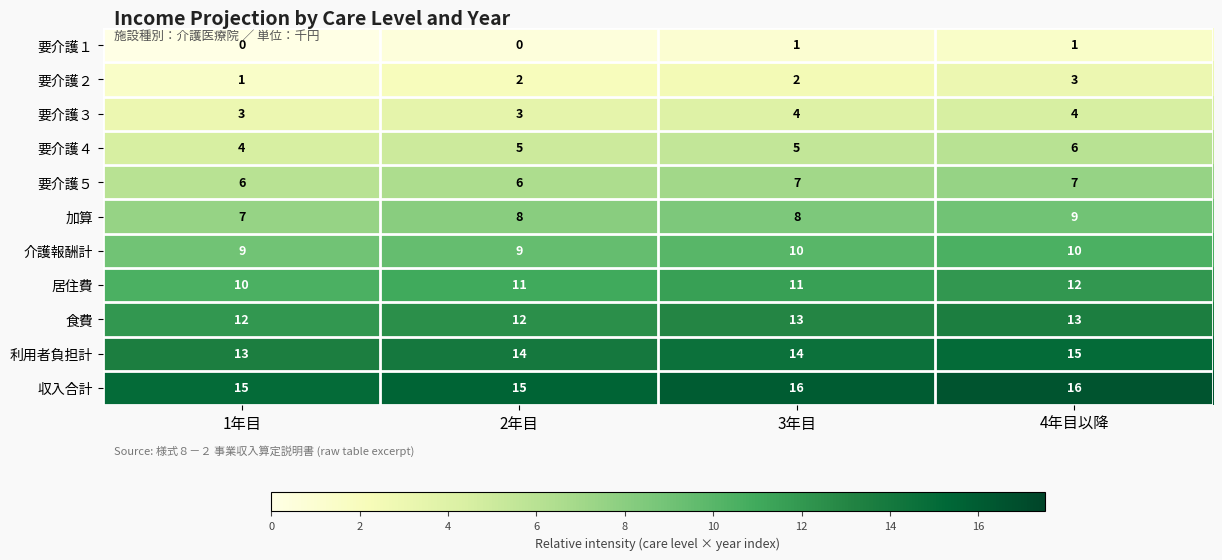

True or false: 要介護１ has a value of -1 at 2年目.

False